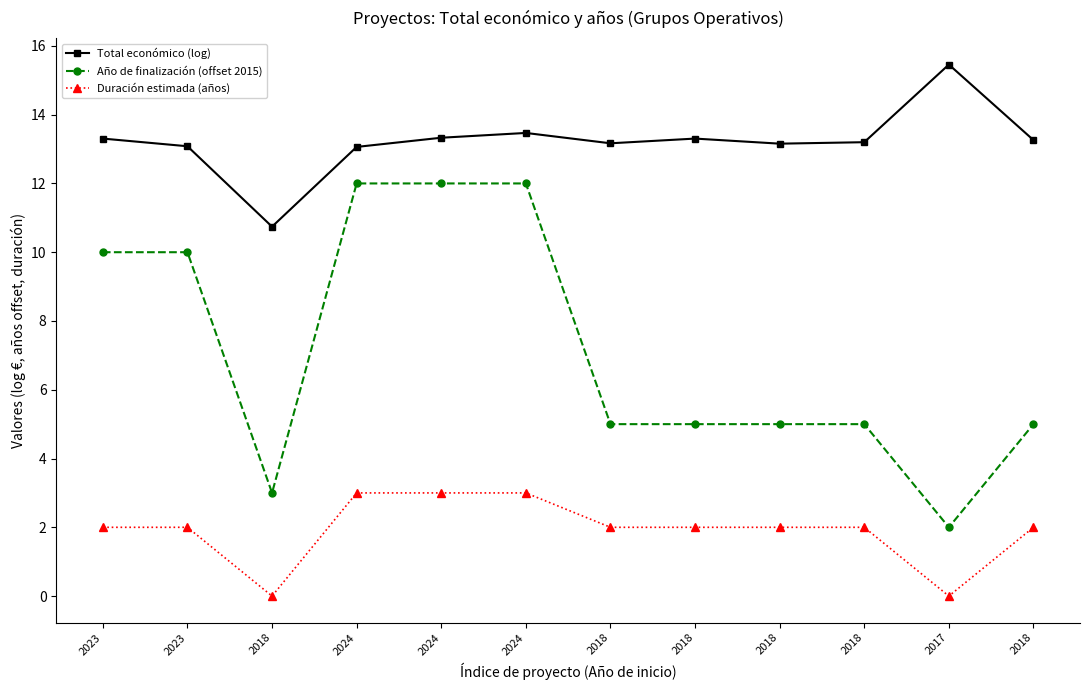

What are all the series names shown in the legend?

Total económico (log), Año de finalización (offset 2015), Duración estimada (años)